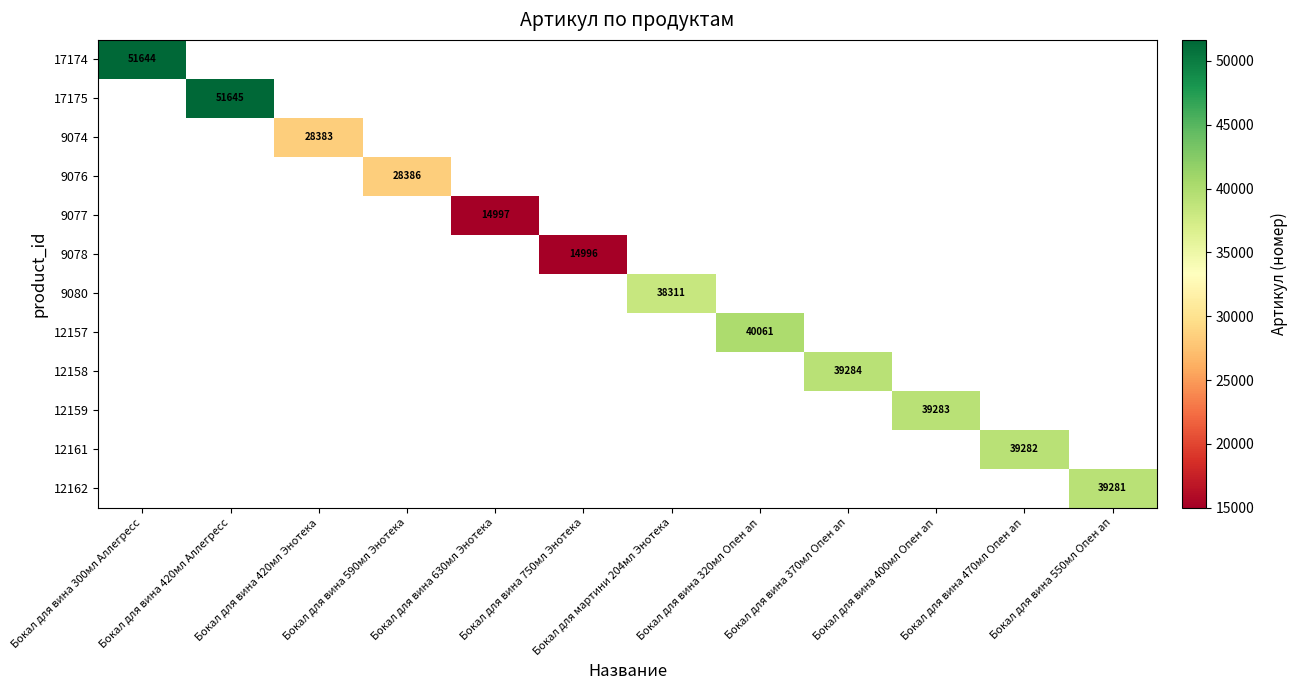

Count the number of categories in the chart.

12